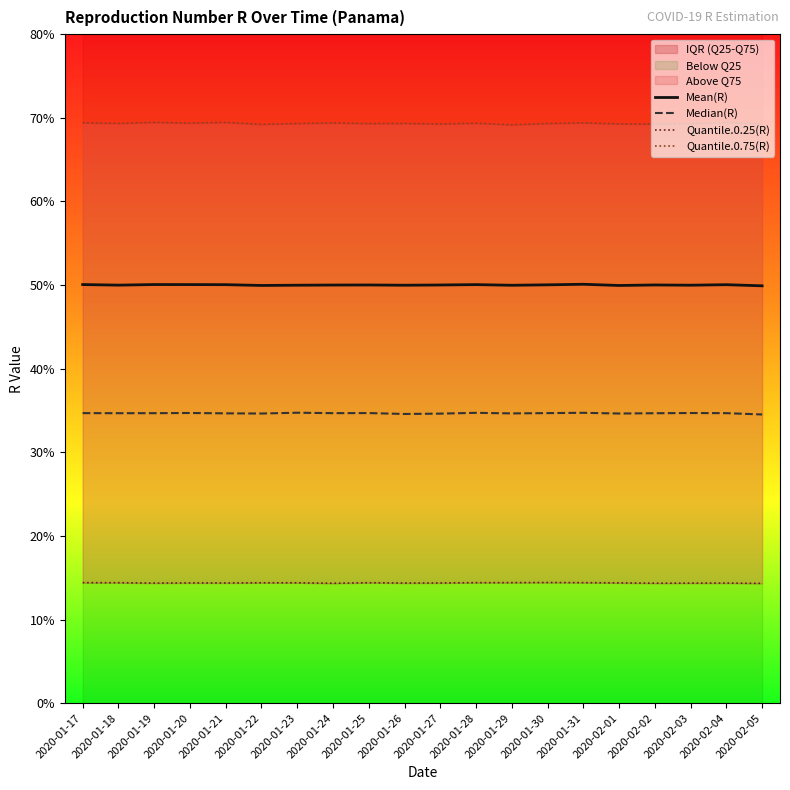

True or false: Median(R) and Mean(R) cross at least once.

False